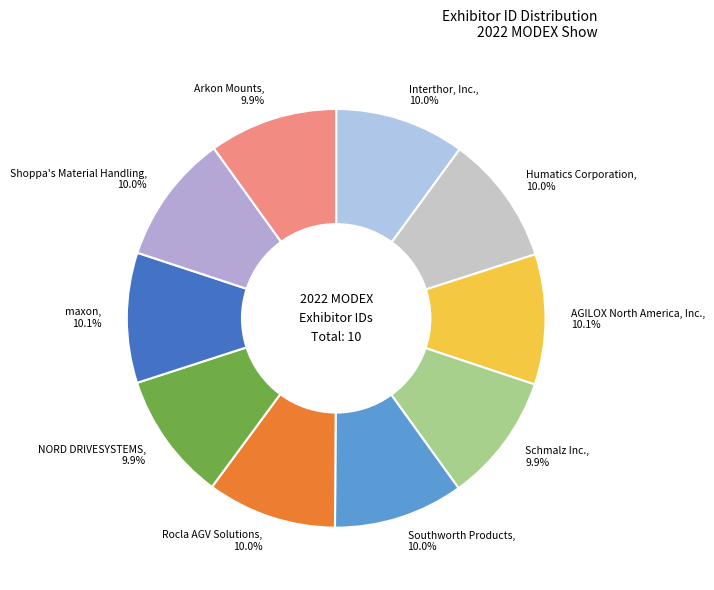

How many segments does this pie chart have?

10